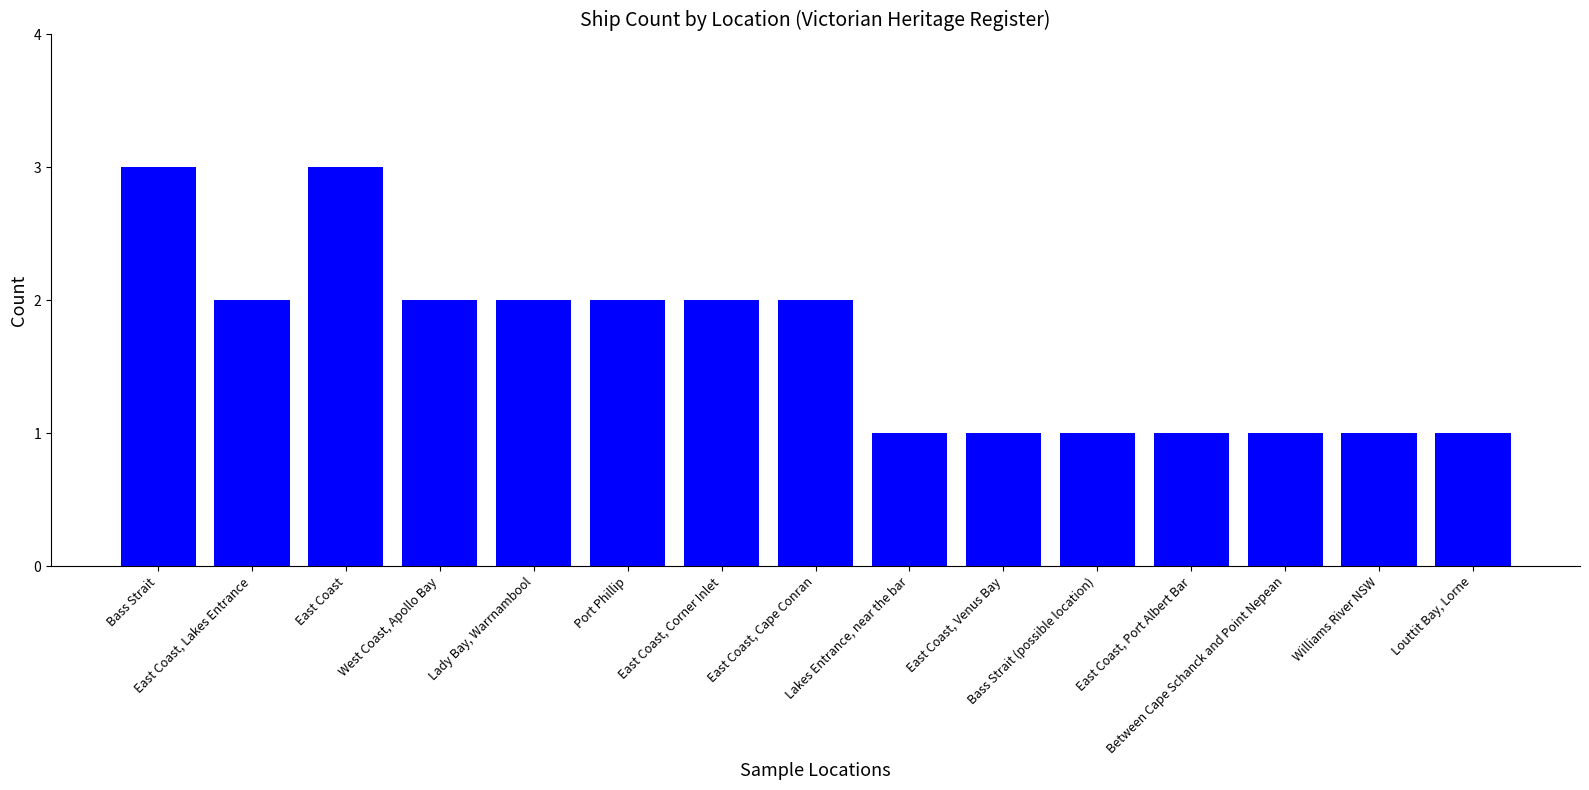

Count the number of categories in the chart.

15